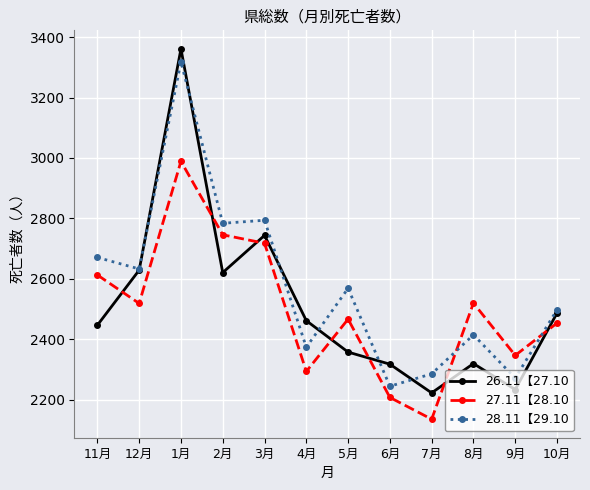

What is the maximum value shown in the chart?

3361